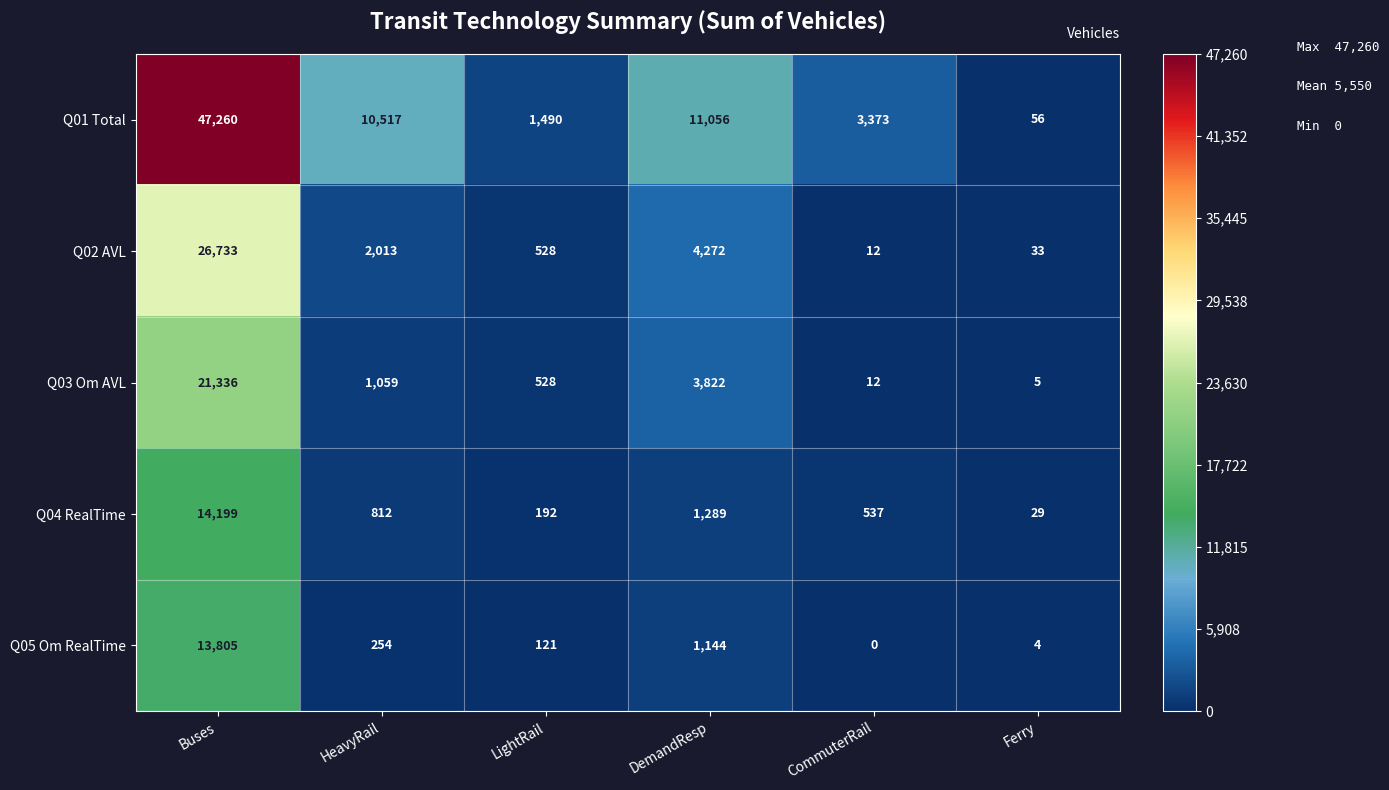

Reading left to right, transcribe all the data shown in this chart.

Q01 Total: 47260	10517	1490	11056	3373	56
Q02 AVL: 26733	2013	528	4272	12	33
Q03 Om AVL: 21336	1059	528	3822	12	5
Q04 RealTime: 14199	812	192	1289	537	29
Q05 Om RealTime: 13805	254	121	1144	0	4